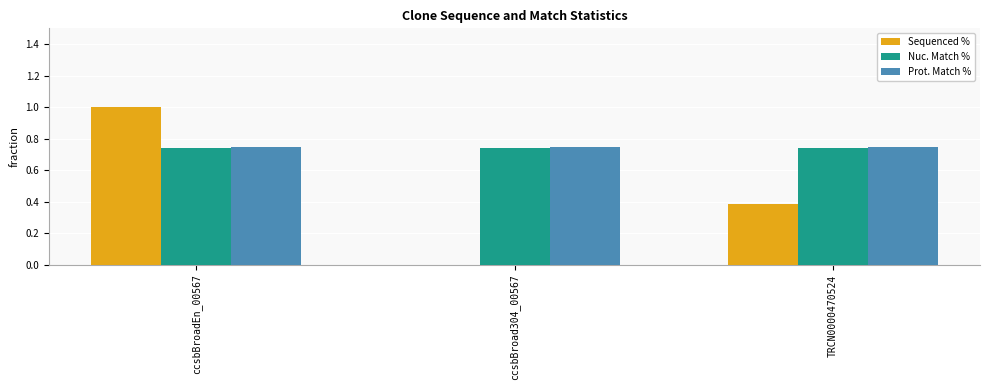

Which series changed the most between ccsbBroadEn_00567 and TRCN0000470524?

Sequenced %